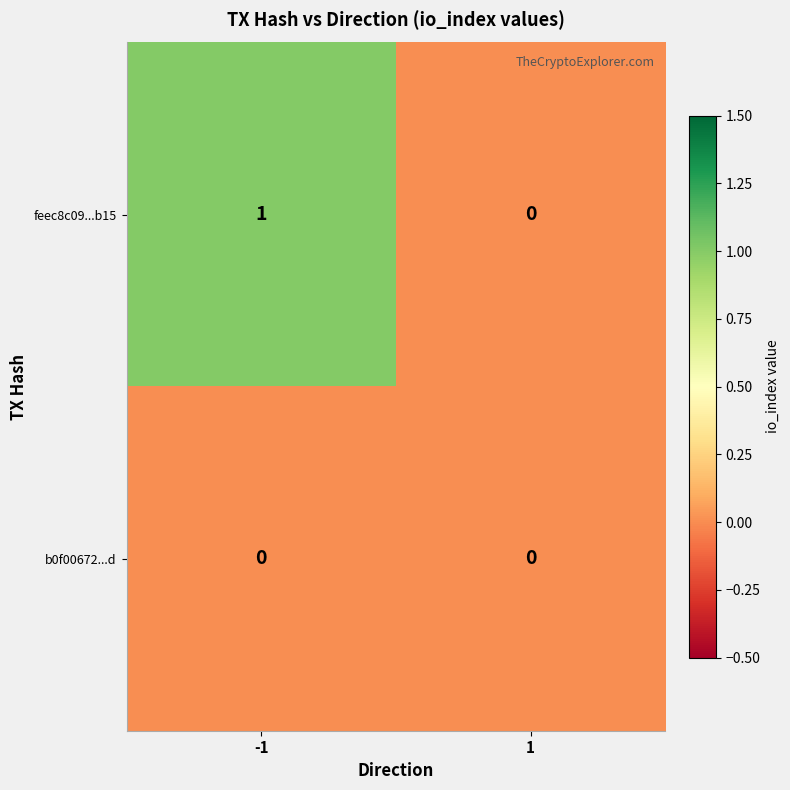

Is it true that feec8c09...b15 equals 0 at 1?

True